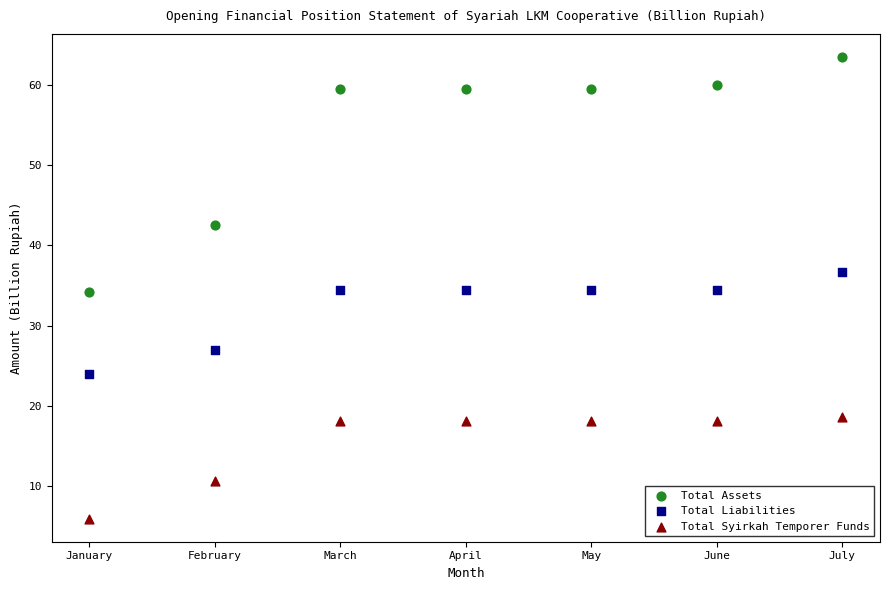

In the Total Assets series, what Y value is closest to 48?

42.6